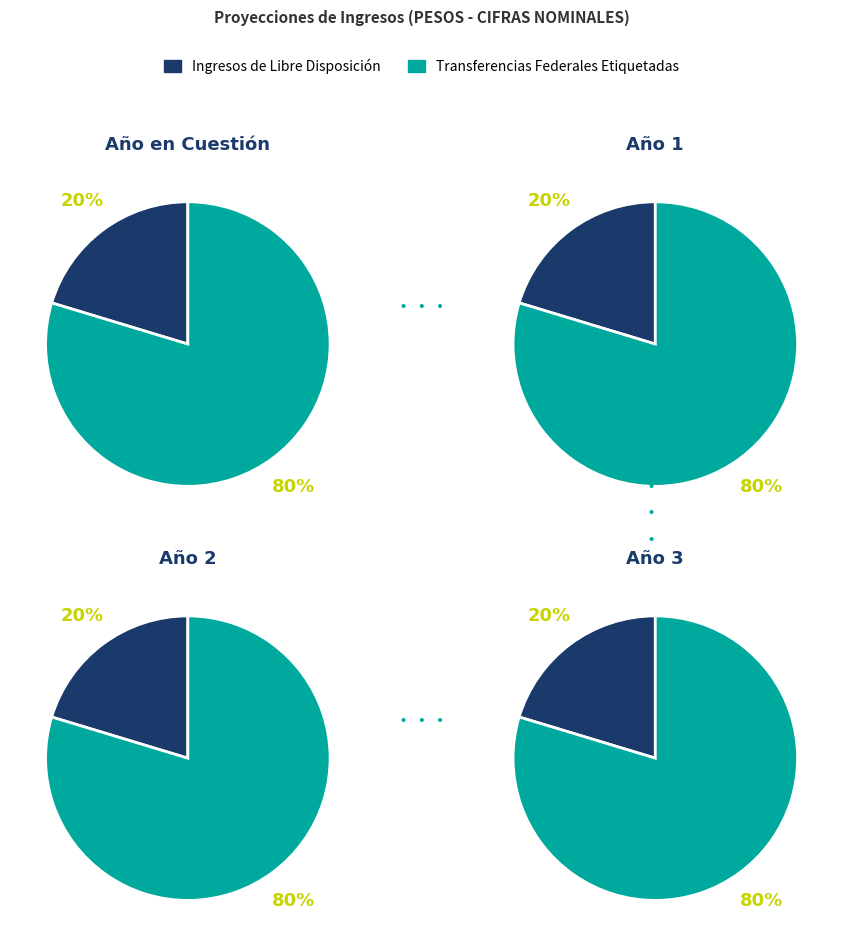

What portion of the pie excludes Ingresos de Libre Disposición?

79.7%